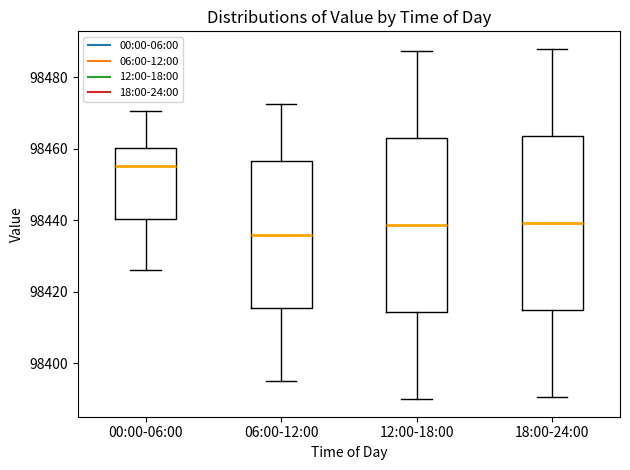

Which box has the lowest median line?

06:00-12:00